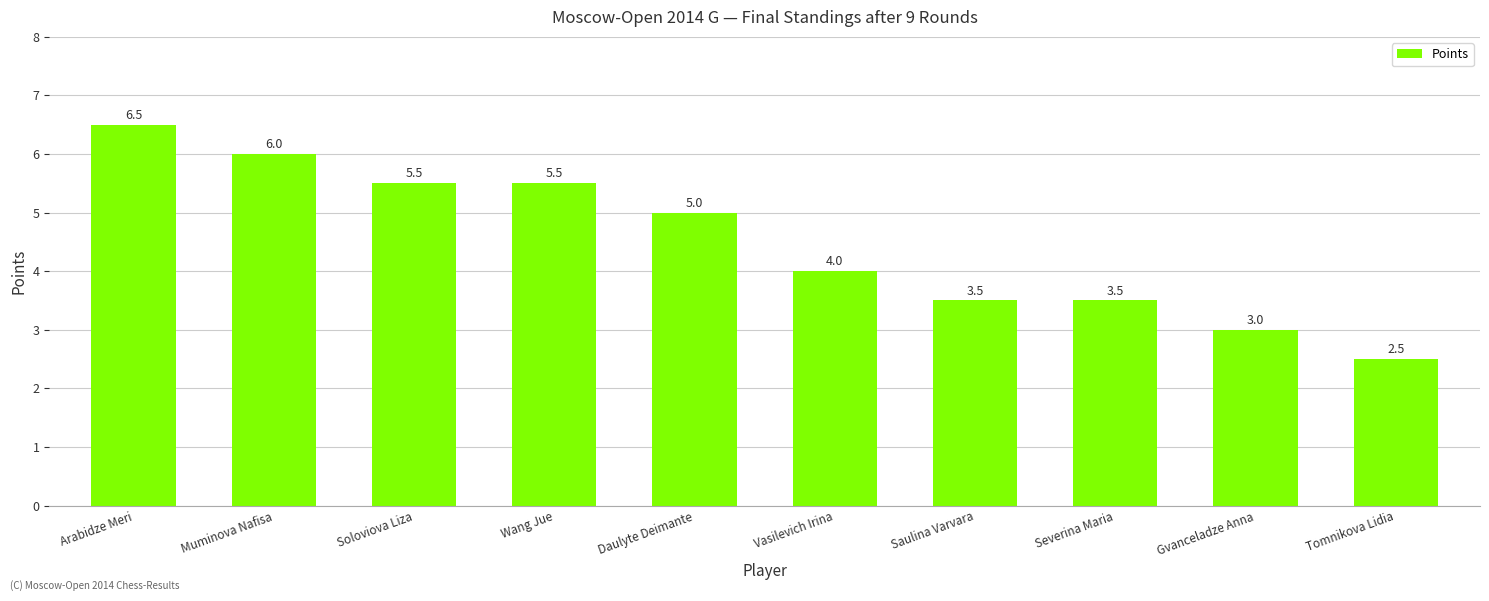

Reading right to left, transcribe all the data shown in this chart.

2.5	3.0	3.5	3.5	4.0	5.0	5.5	5.5	6.0	6.5